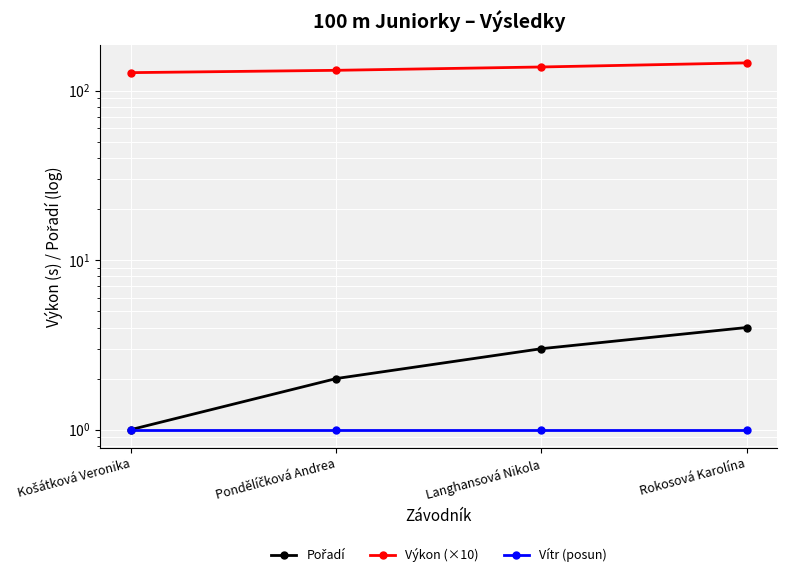

Where is Pořadí nearest to the value 2?

Pondělíčková Andrea